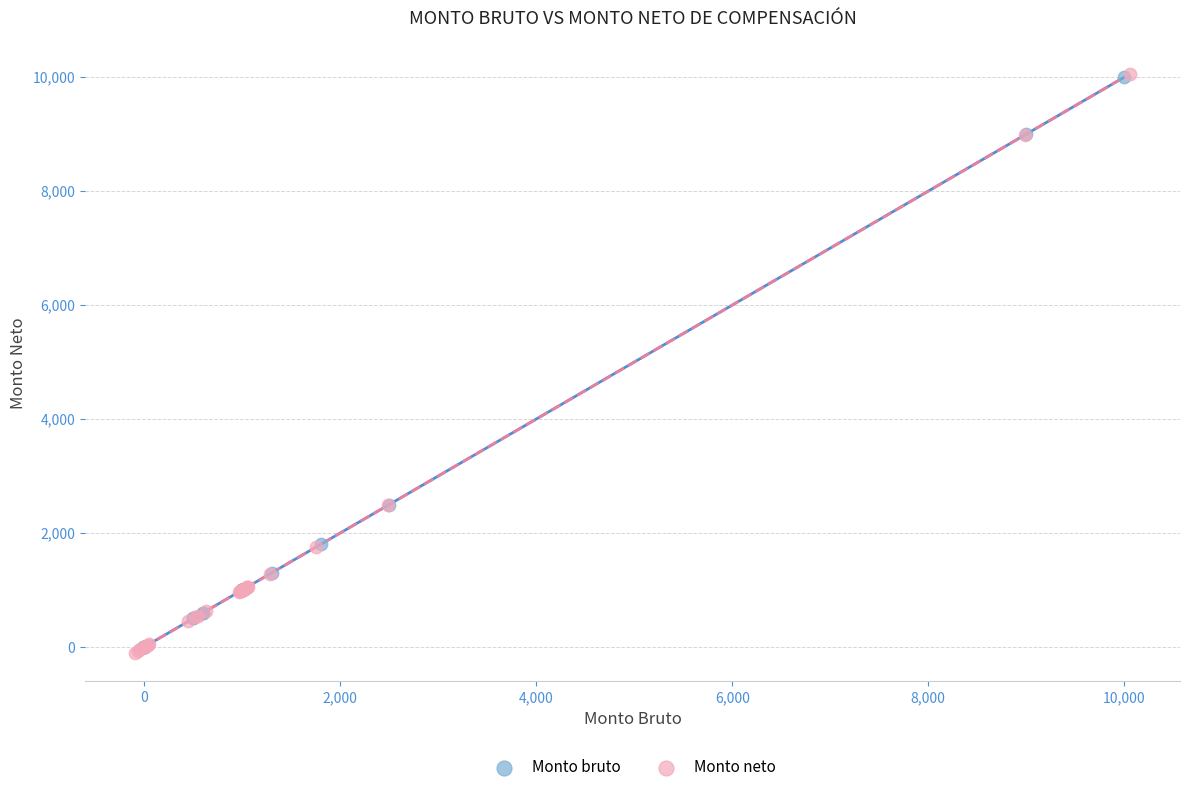

What are all the series names shown in the legend?

Monto bruto, Monto neto